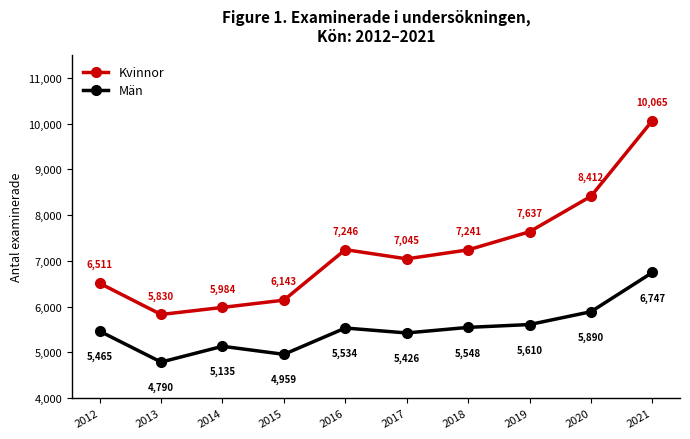

List the labels in order of Män value, largest first.

2021, 2020, 2019, 2018, 2016, 2012, 2017, 2014, 2015, 2013